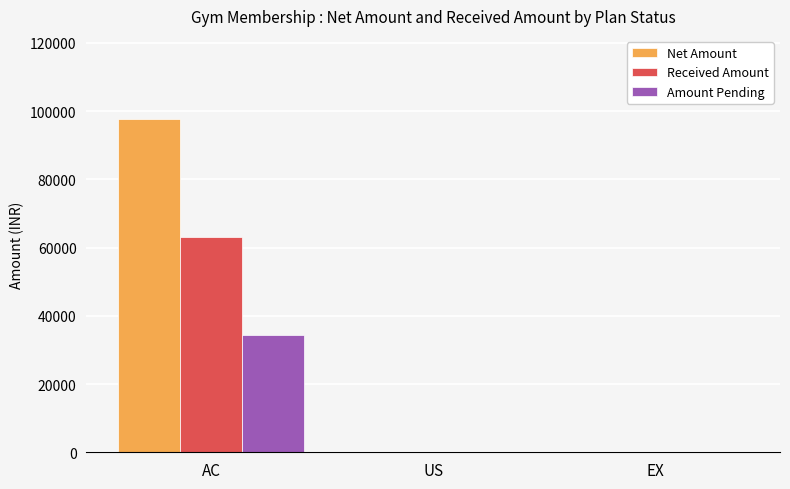

Which category has the highest value in the Amount Pending series?

AC